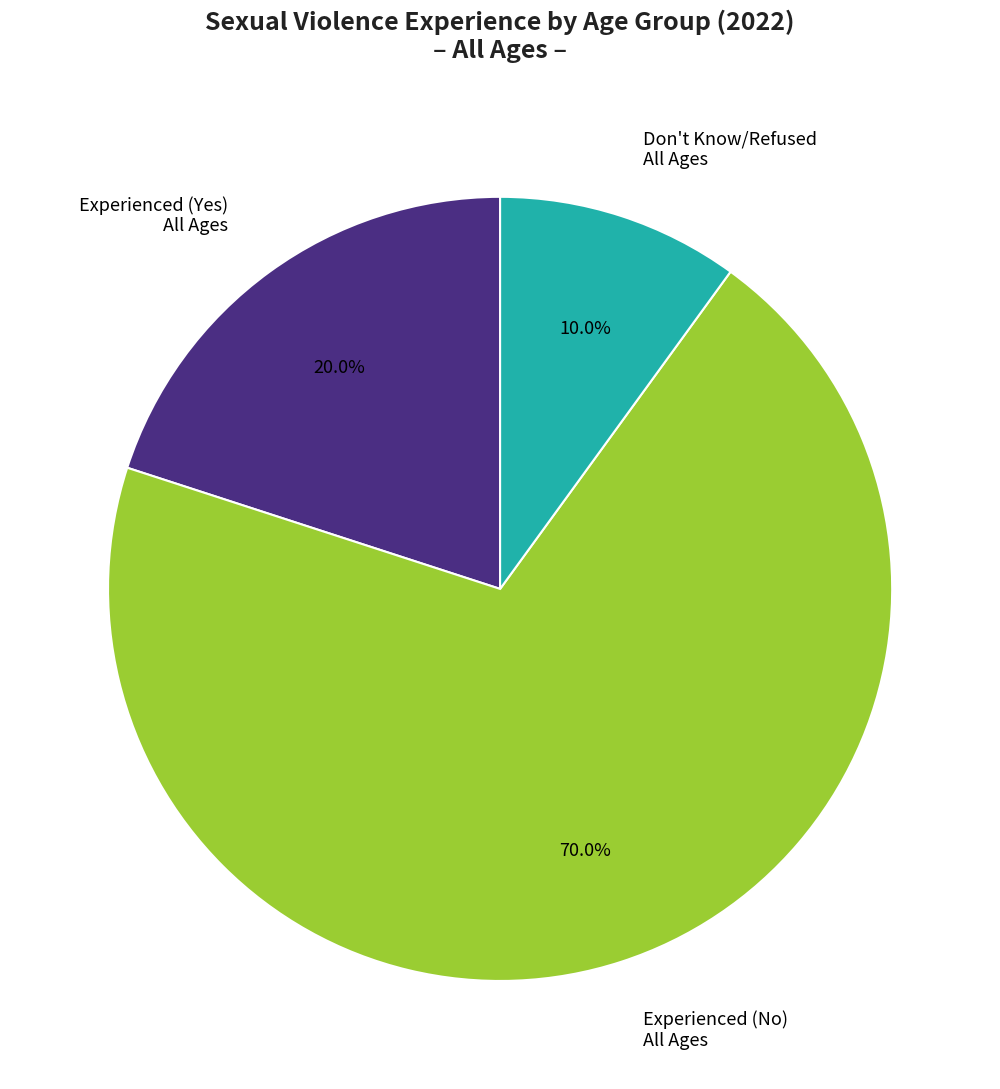

Is there any slice that represents more than half of the pie?

Yes